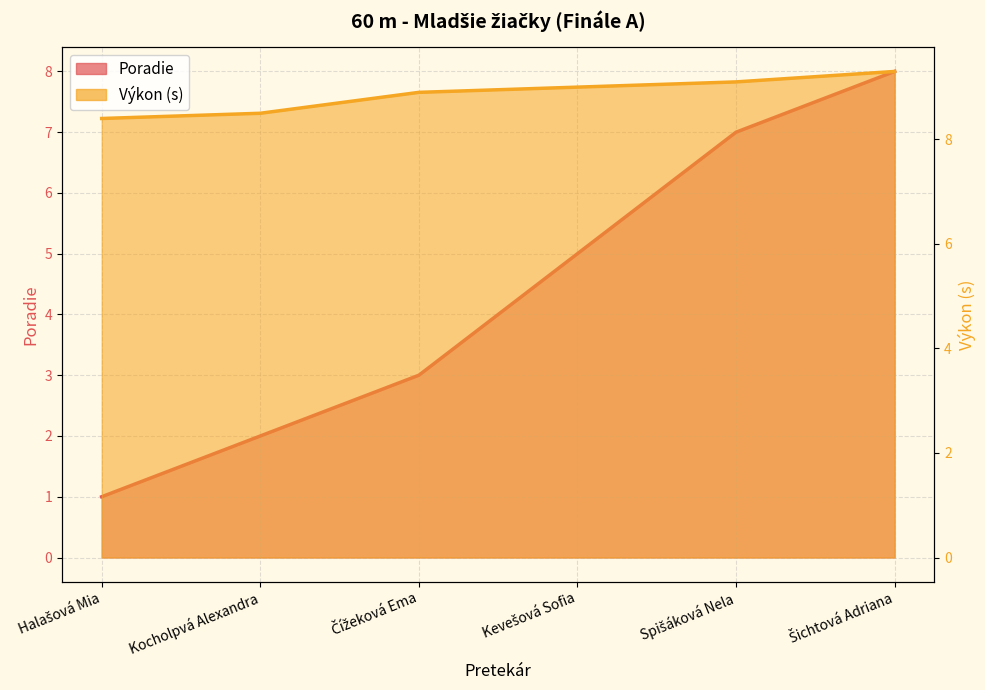

What is the sum of all Poradie values?

26.0